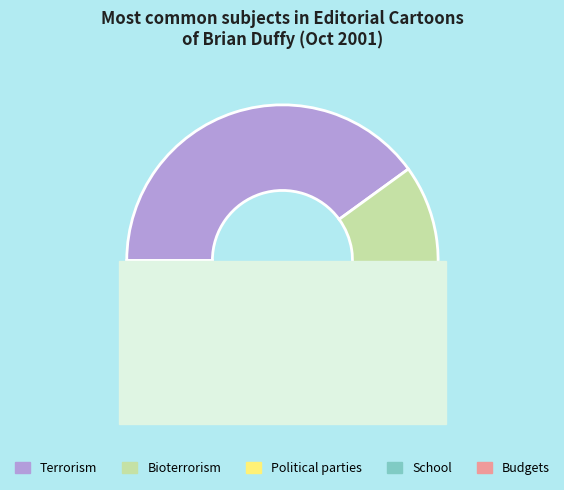

Is there a majority slice in this chart?

No